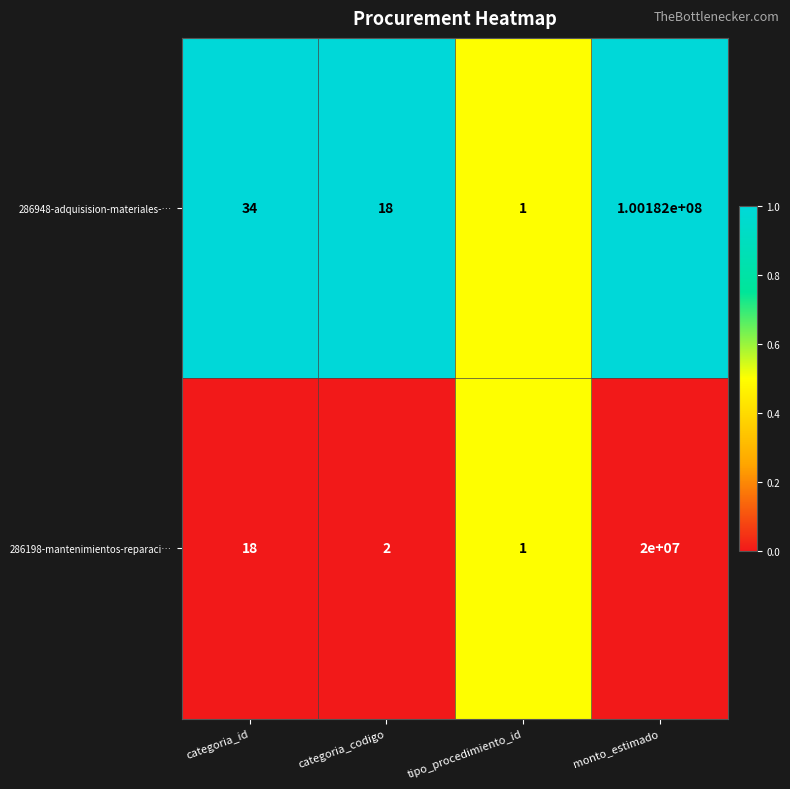

What is the total value across all series at monto_estimado?

120182000